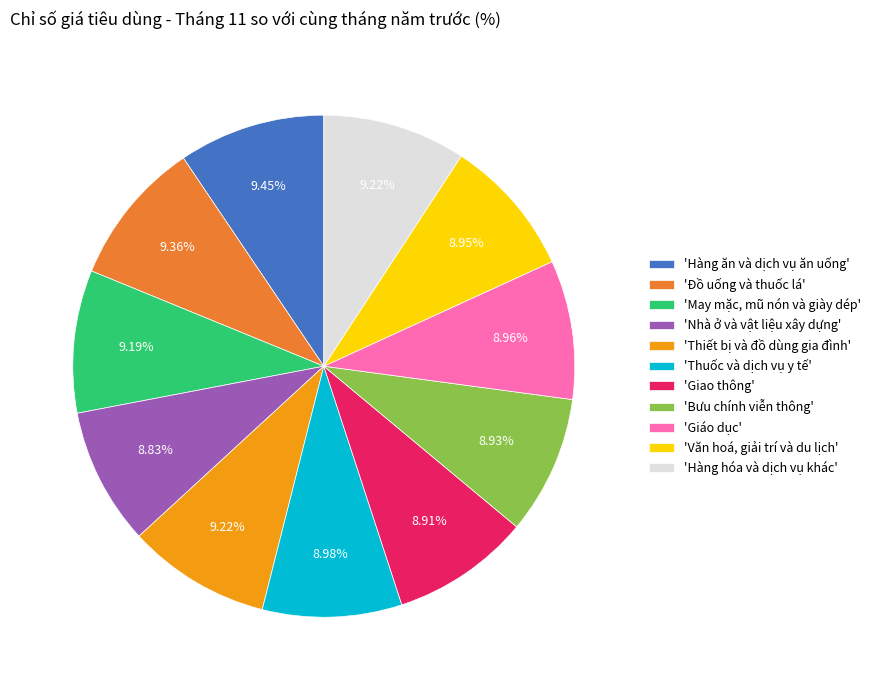

Is there a majority slice in this chart?

No